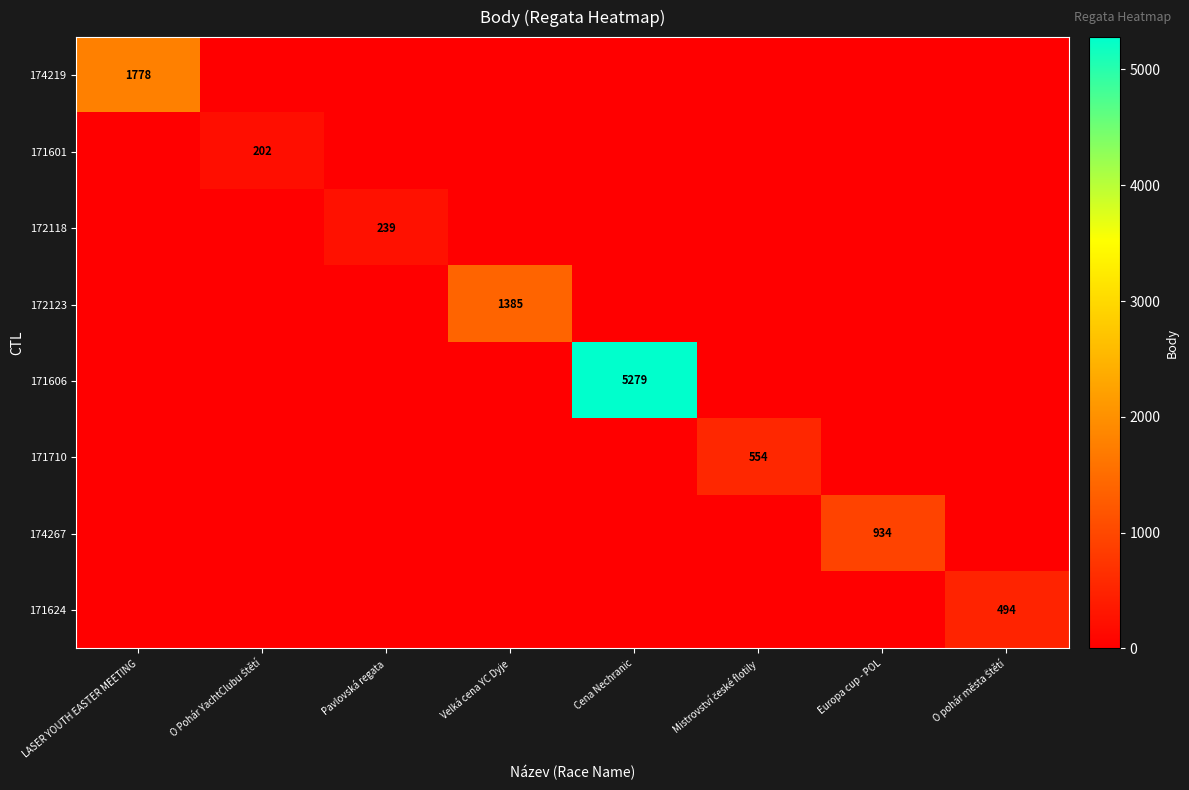

True or false: 174267 has a value of 934 at Europa cup - POL.

True